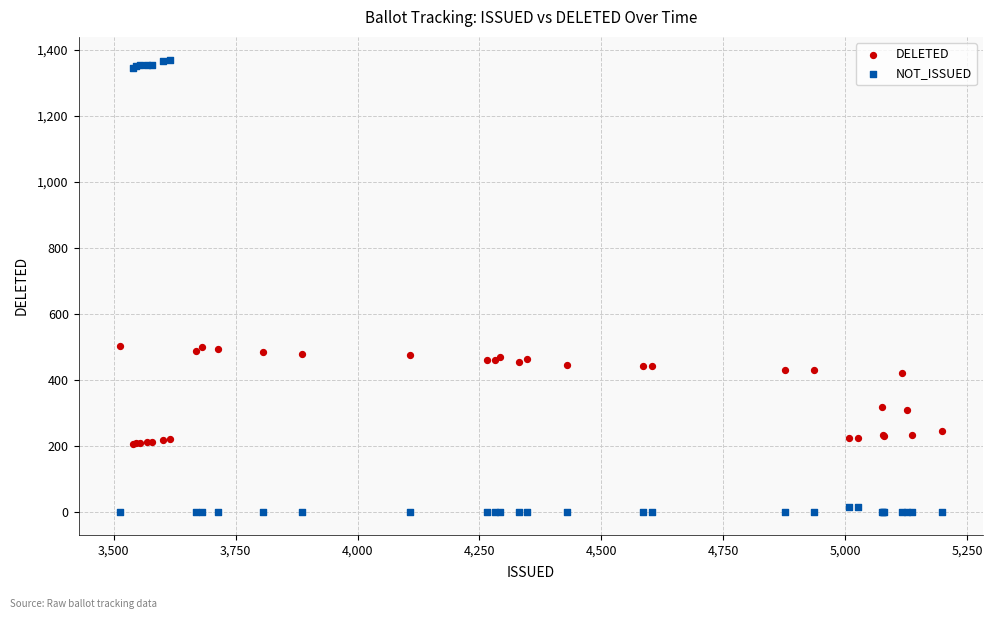

Which series contains the highest Y value?

NOT_ISSUED